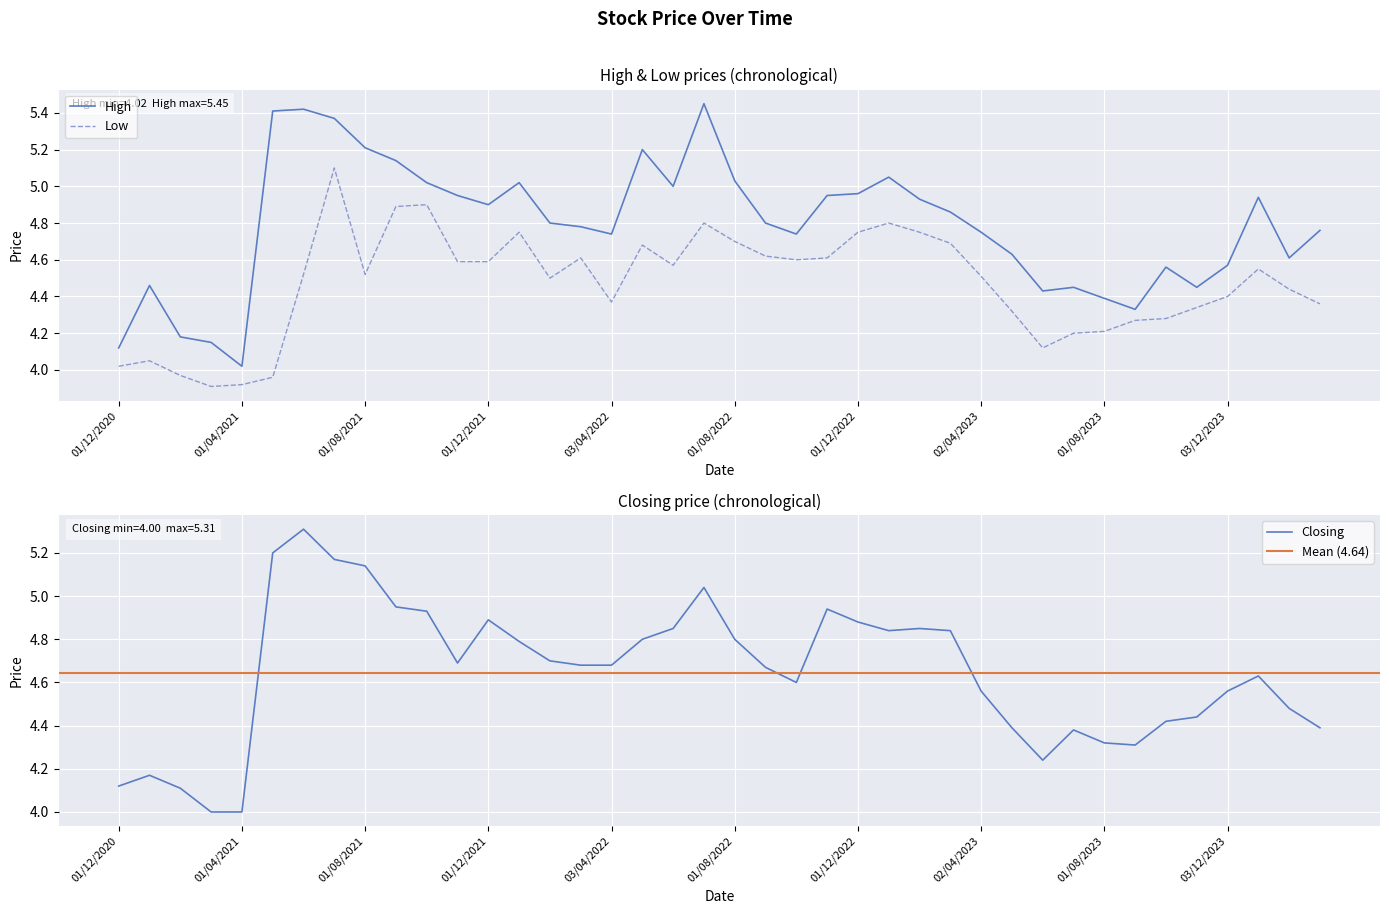

Is the value of High at 03/12/2023 greater than the value of Closing at 01/08/2023?

Yes